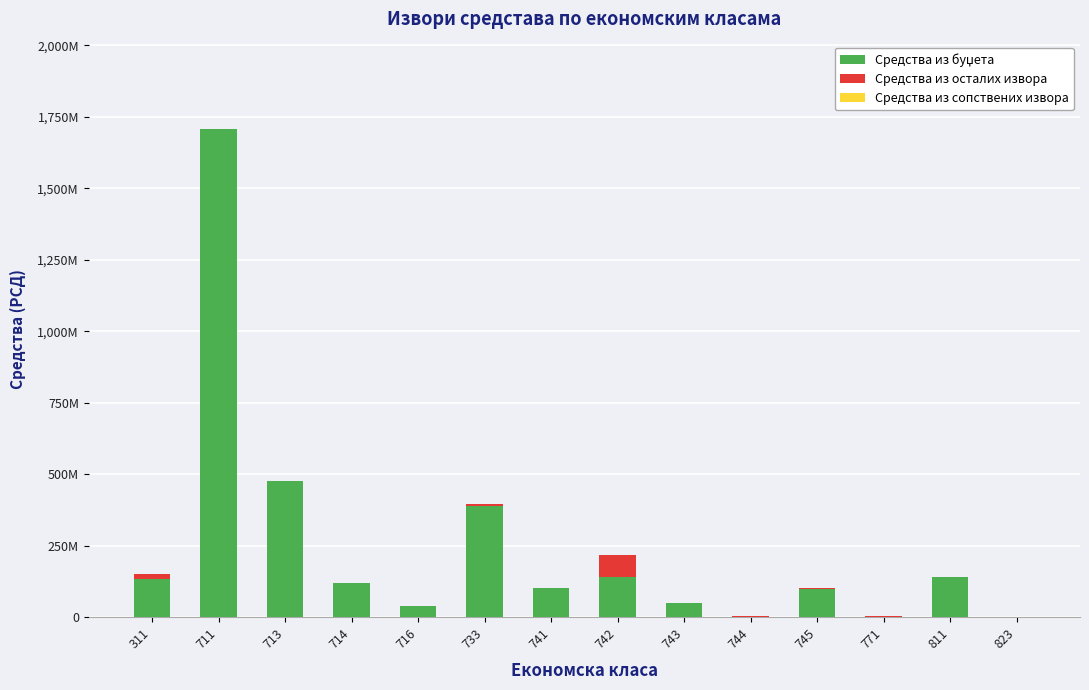

What is the sum of the Средства из буџета values at 711 and 714?

1824500000.0